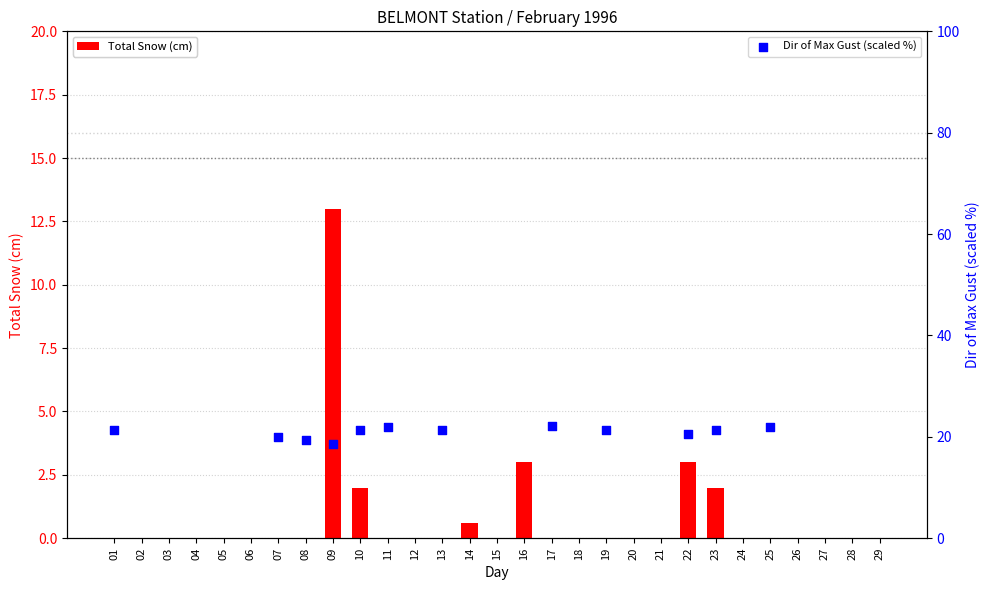

Is the value of Total Snow (cm) at 15 greater than the value of Dir of Max Gust (scaled %) at 27?

No